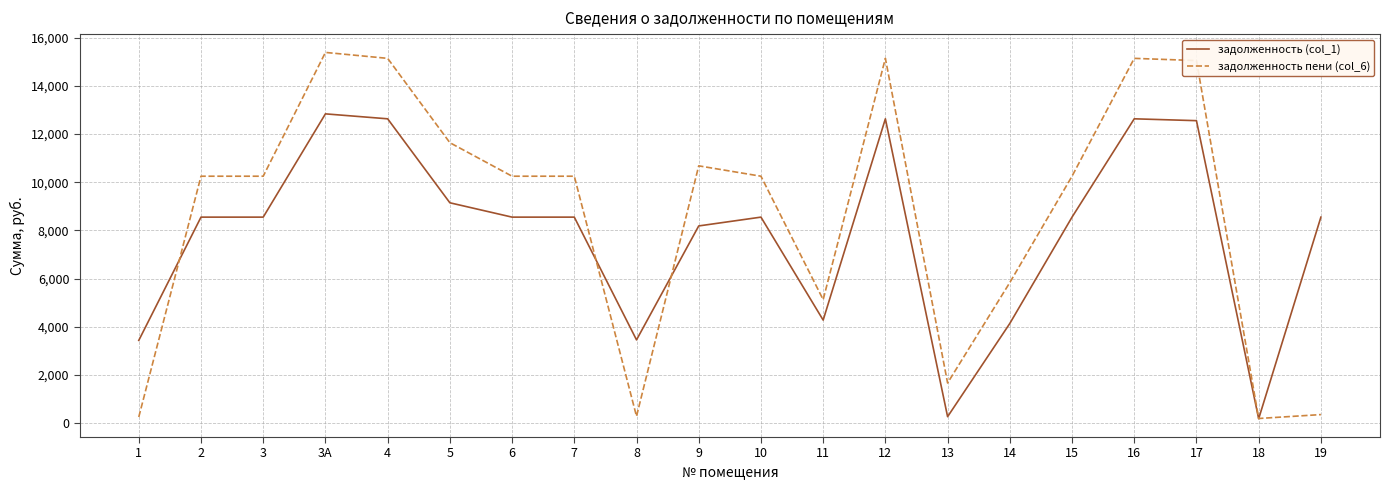

Rank the series by their average value, from highest to lowest.

задолженность пени (col_6), задолженность (col_1)